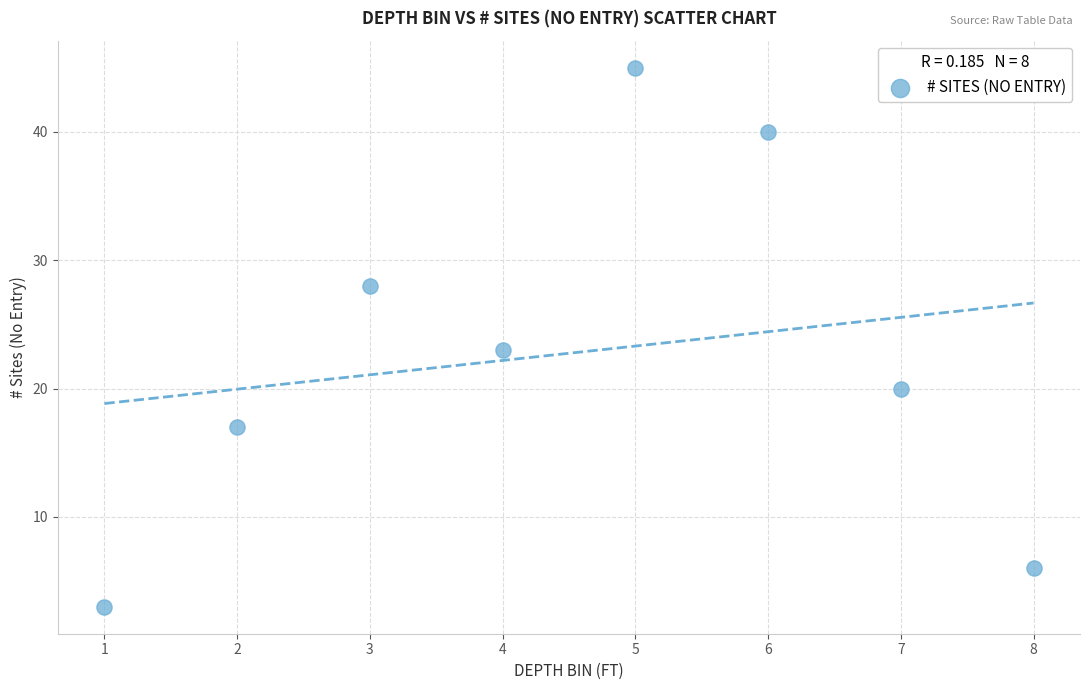

What Y value in the scatter plot is closest to 24?

23